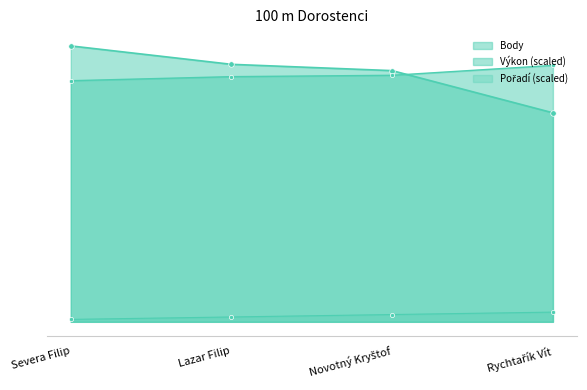

The Výkon series shows 330.7 at Severa Filip. True or false?

False